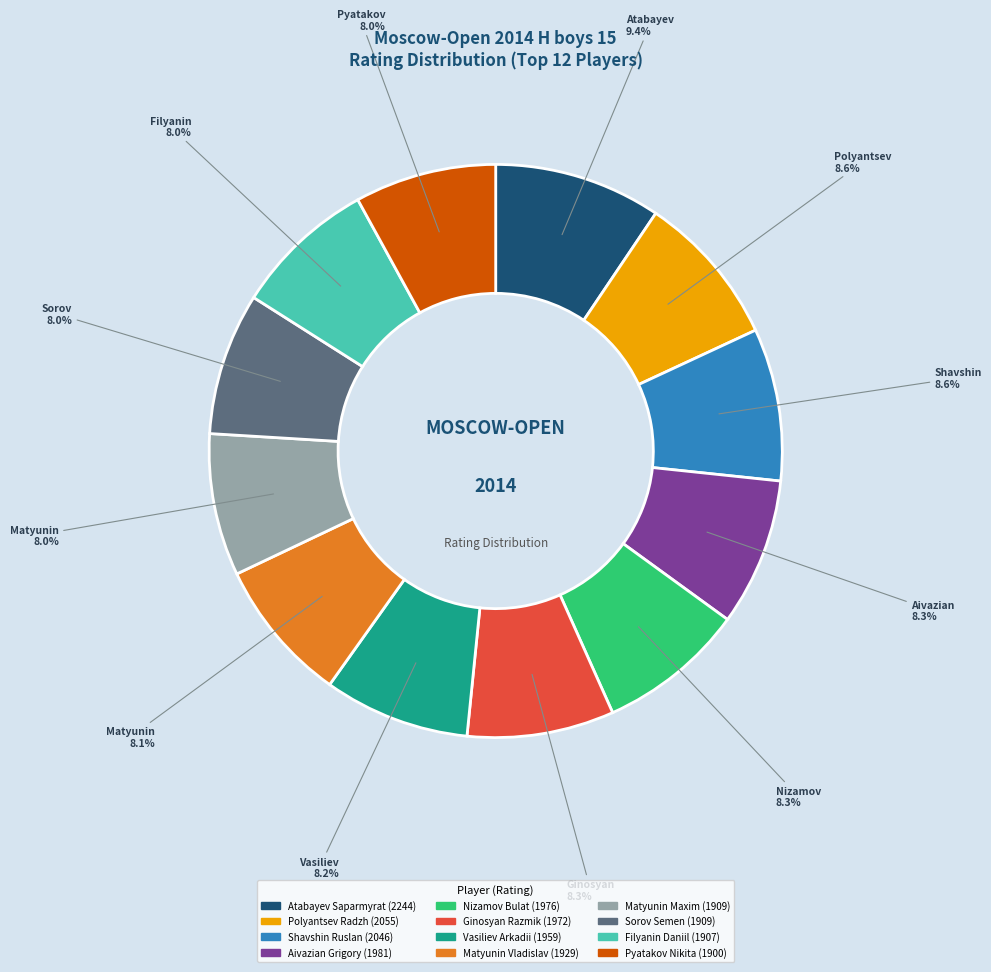

Does any single category account for the majority?

No